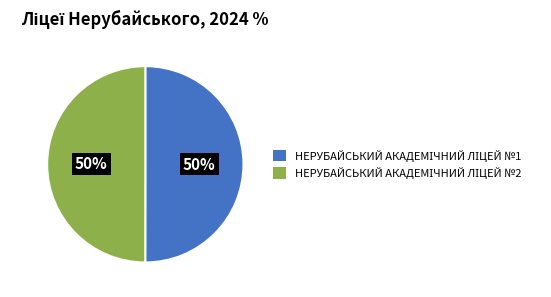

To the nearest percent, what is the average slice percentage?

50%